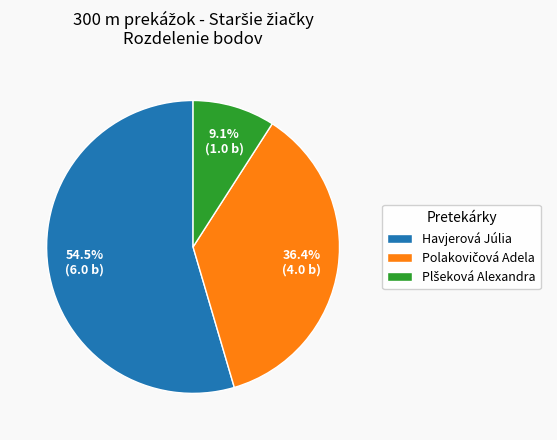

What is the majority slice?

Havjerová Júlia